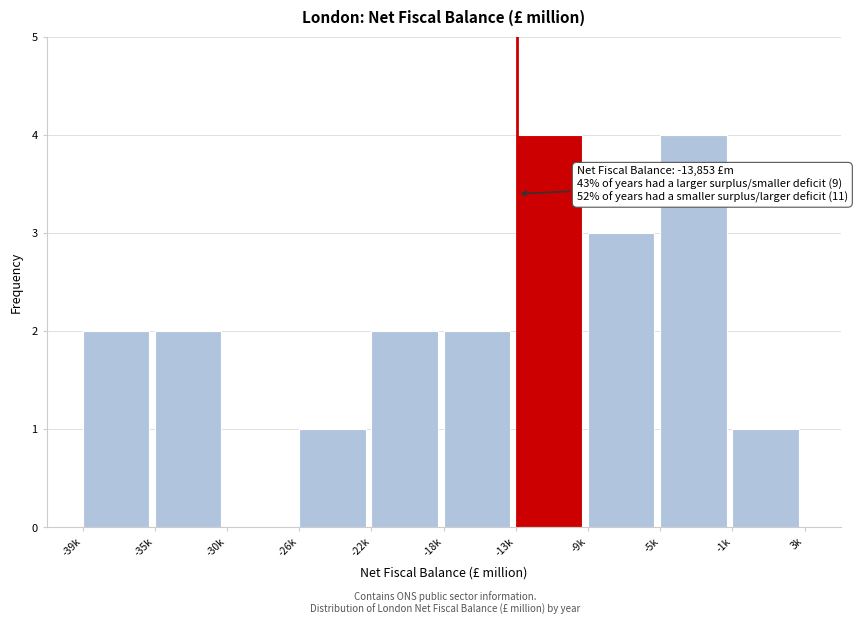

Reading left to right, extract all data points from this chart.

-39k=2	-35k=2	-30k=0	-26k=1	-22k=2	-18k=2	-13k=4	-9k=3	-5k=4	-1k=1